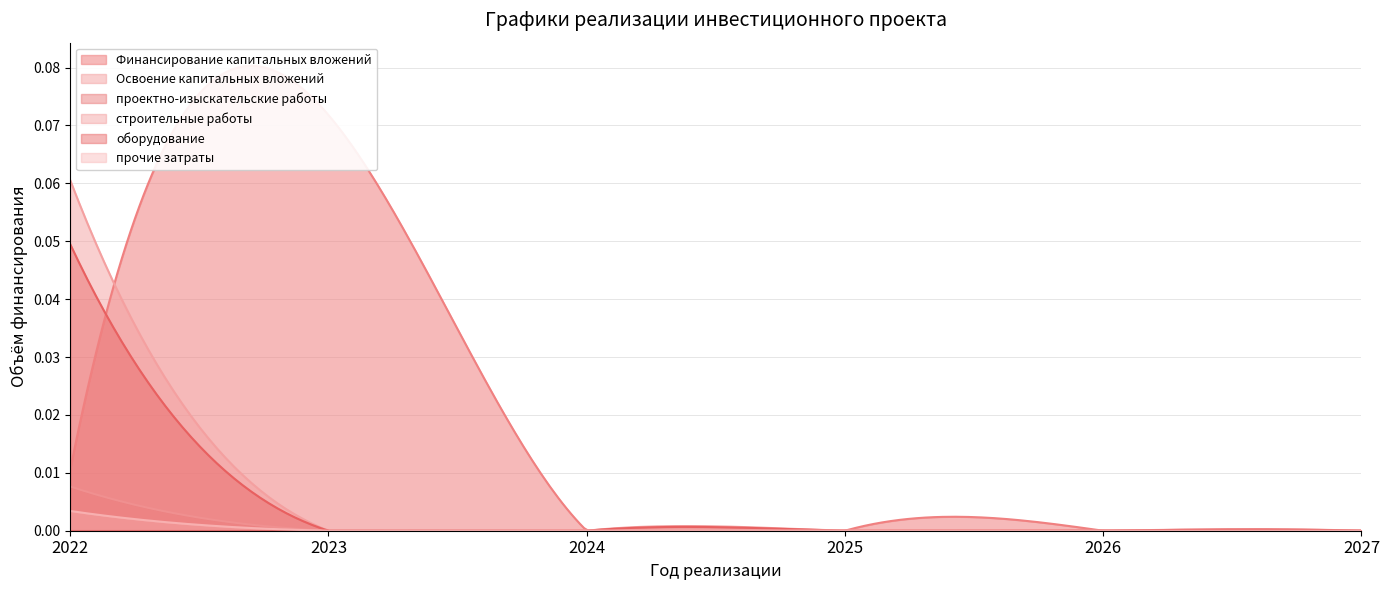

True or false: Финансирование капитальных вложений and Освоение капитальных вложений intersect in this chart.

True